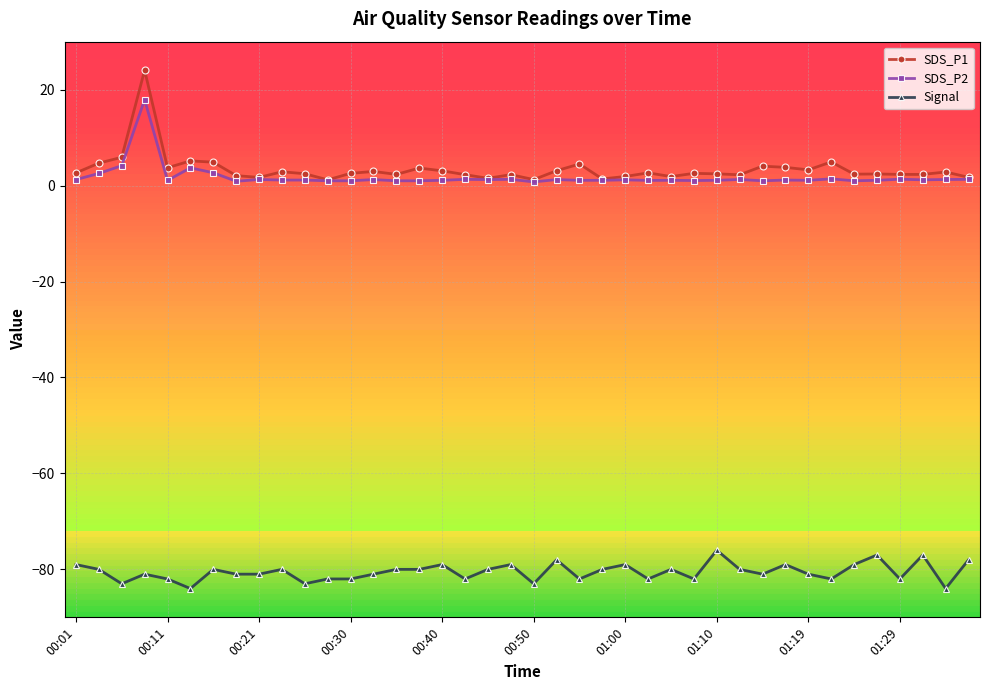

Which series has the largest range (max minus min)?

SDS_P1